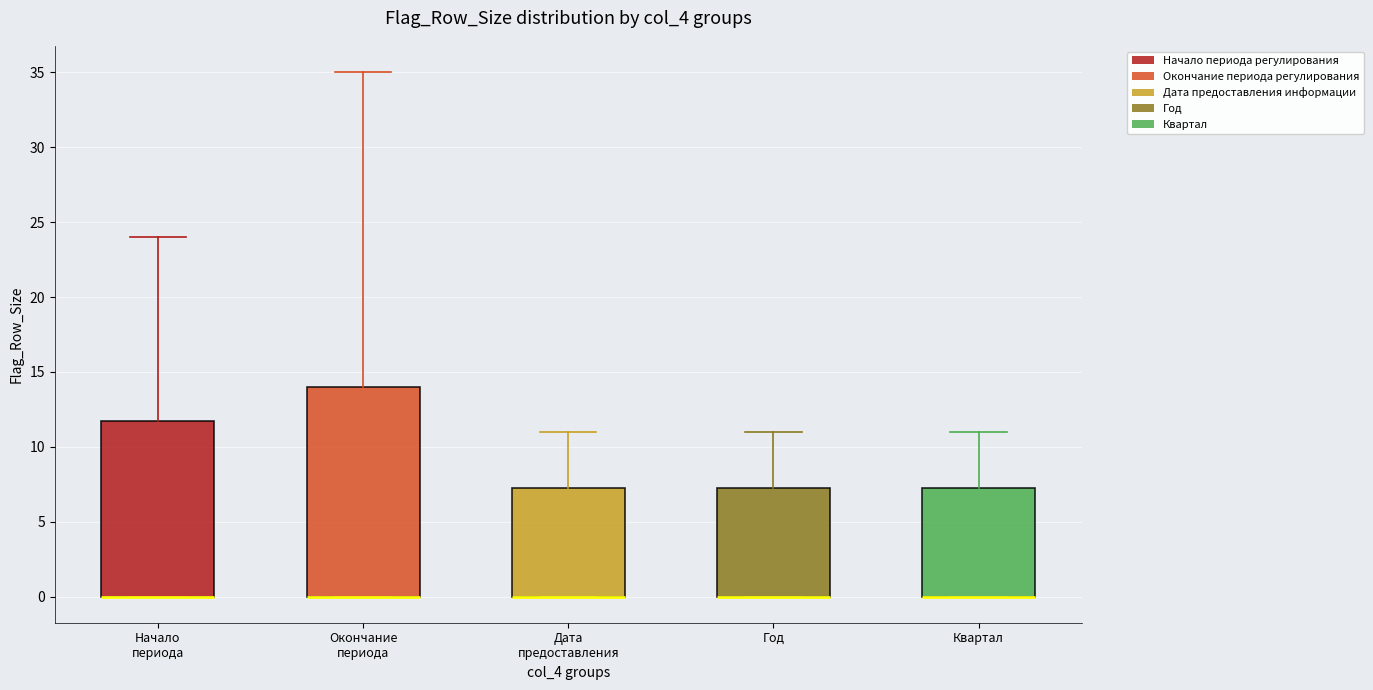

Reading left to right, transcribe this box plot: for each box, give where its median line is, the range the box spans, and where its two whiskers end, as read against the y-axis. The values are not printed on the chart, so give them approximately, as read against the axis.

Начало периода: median 0.0 (drawn on the box's lower edge), box 0.0 to 12.0, whiskers 0.0 to 24.0
Окончание периода: median 0.0 (drawn on the box's lower edge), box 0.0 to 14.0, whiskers 0.0 to 35.0
Дата предоставления: median 0.0 (drawn on the box's lower edge), box 0.0 to 7.5, whiskers 0.0 to 11.0
Год: median 0.0 (drawn on the box's lower edge), box 0.0 to 7.5, whiskers 0.0 to 11.0
Квартал: median 0.0 (drawn on the box's lower edge), box 0.0 to 7.5, whiskers 0.0 to 11.0